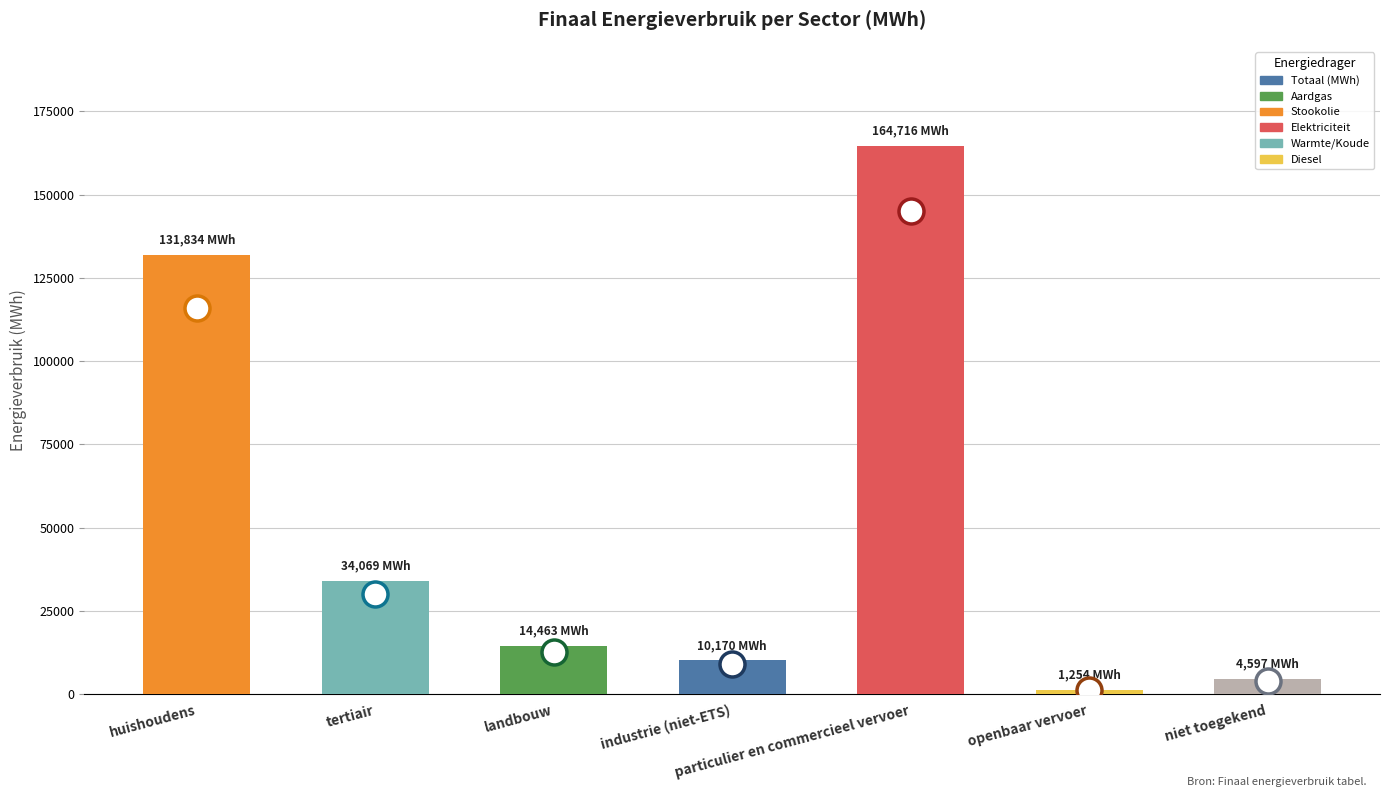

The value at industrie (niet-ETS) is 10169.5. True or false?

True